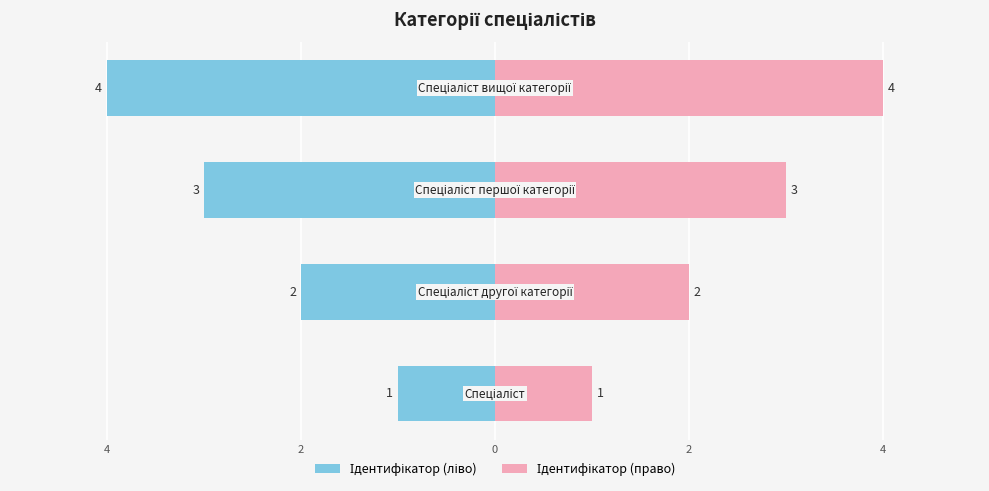

How many Ідентифікатор (право) values are between 2 and 4?

3